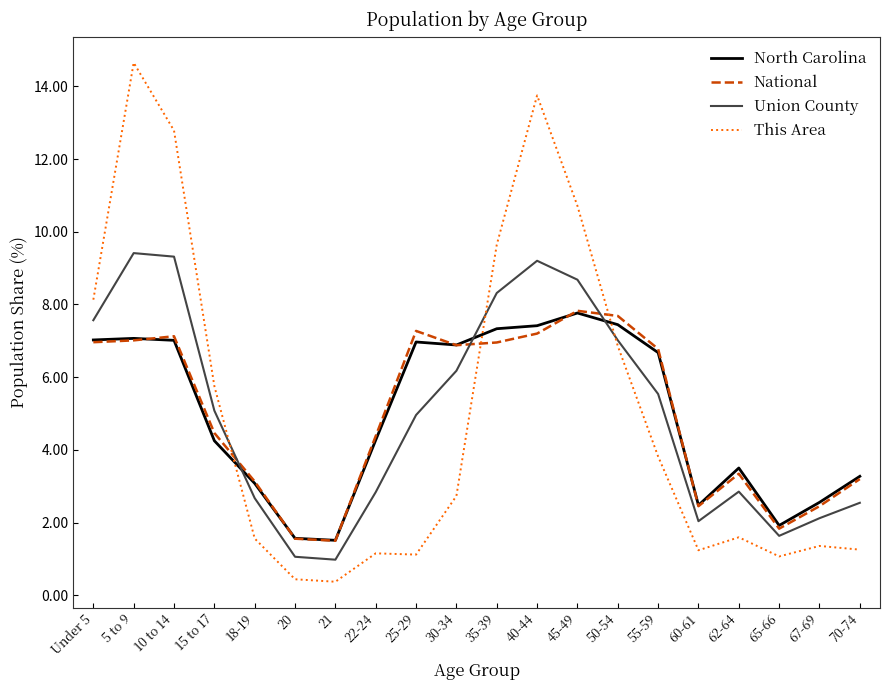

Which category has the highest value in the North Carolina series?

45-49